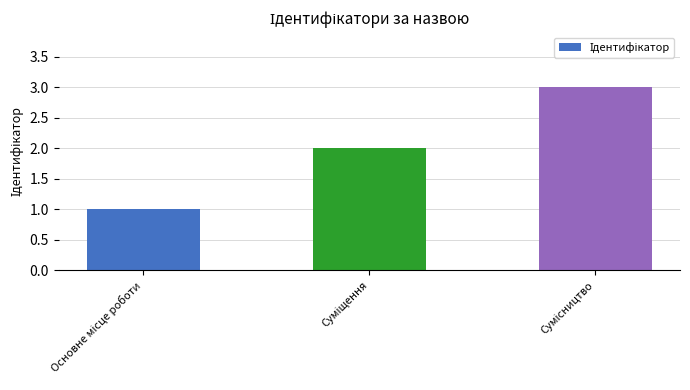

What is the sum of all values?

6